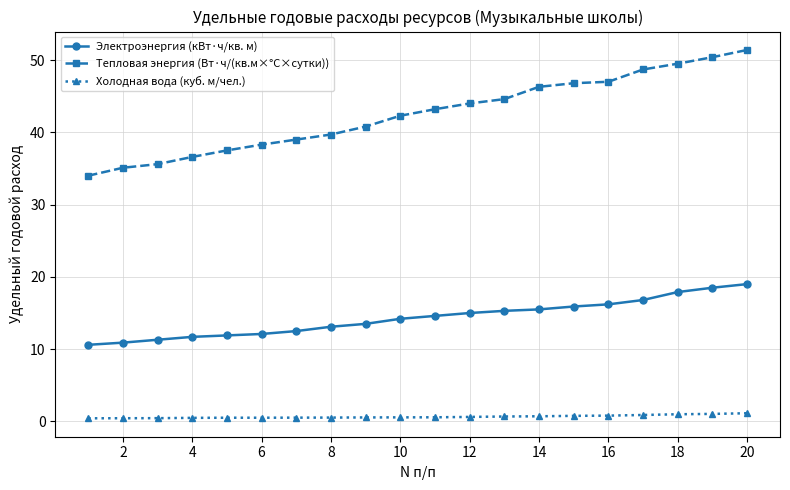

True or false: Холодная вода (куб. м/чел.) and Электроэнергия (кВт·ч/кв. м) cross at least once.

False